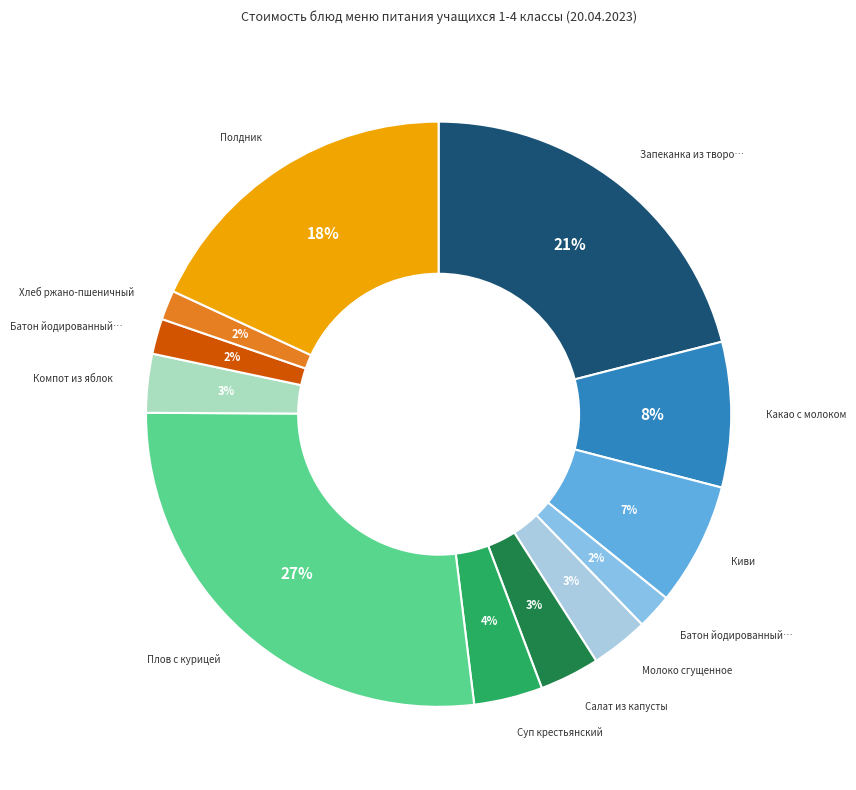

Count the number of slices in the pie.

12